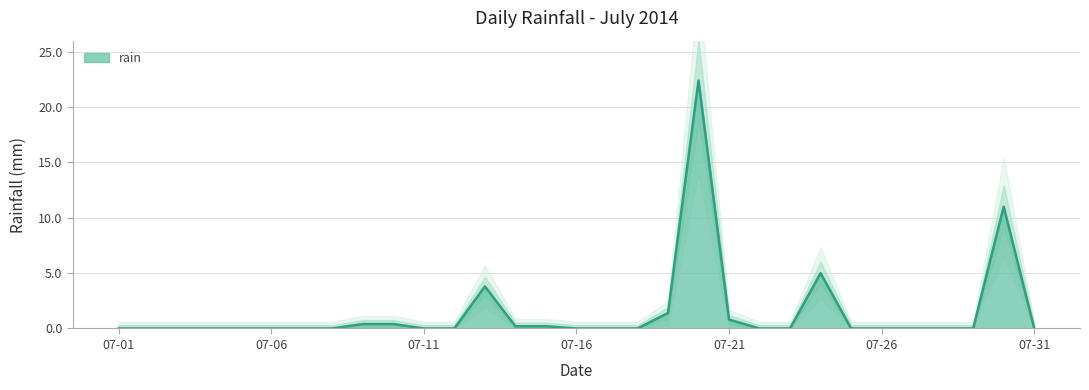

How many points are higher than both their immediate neighbors (excluding endpoints)?

4